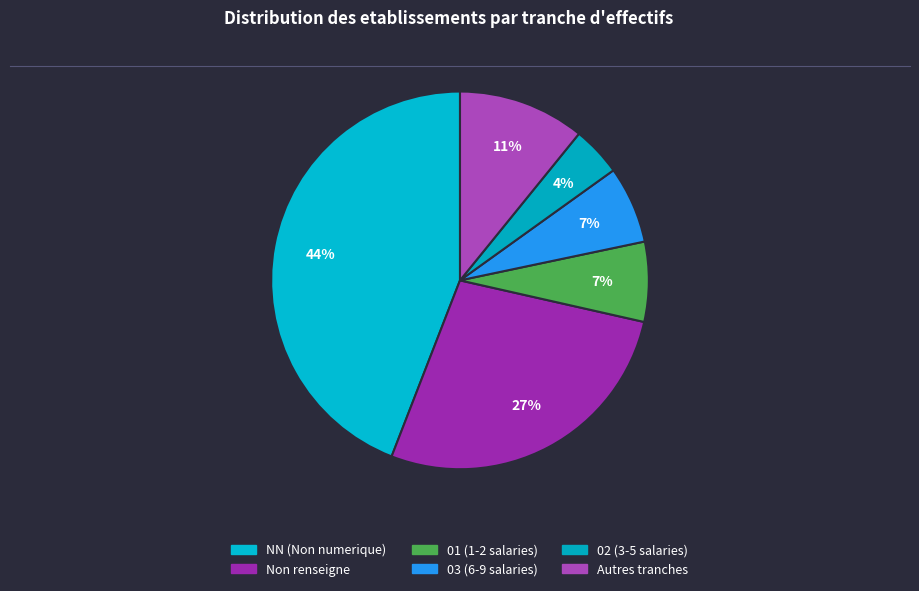

How many slices are in this pie chart?

6